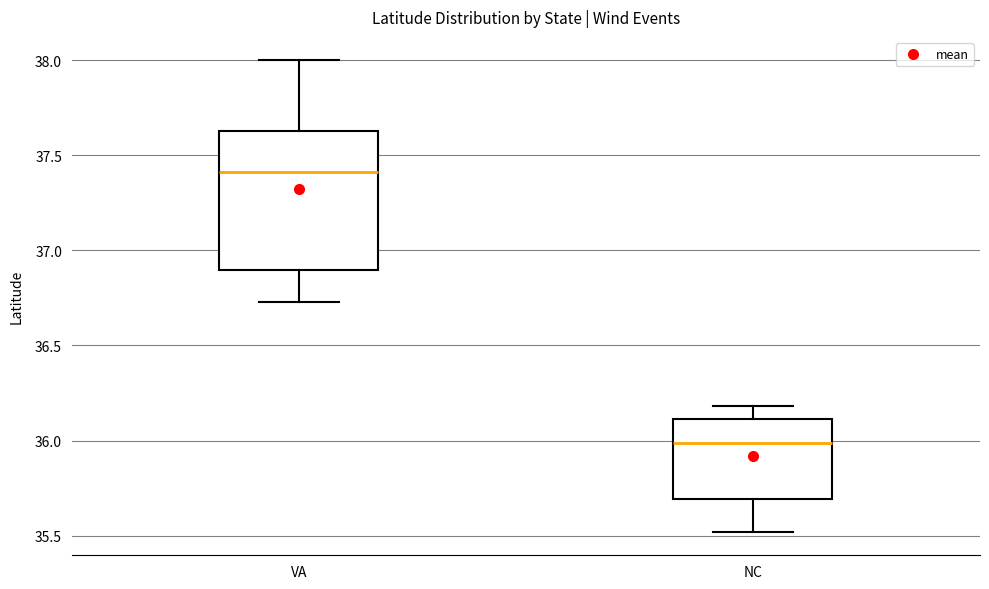

Which box's median line is the highest?

VA